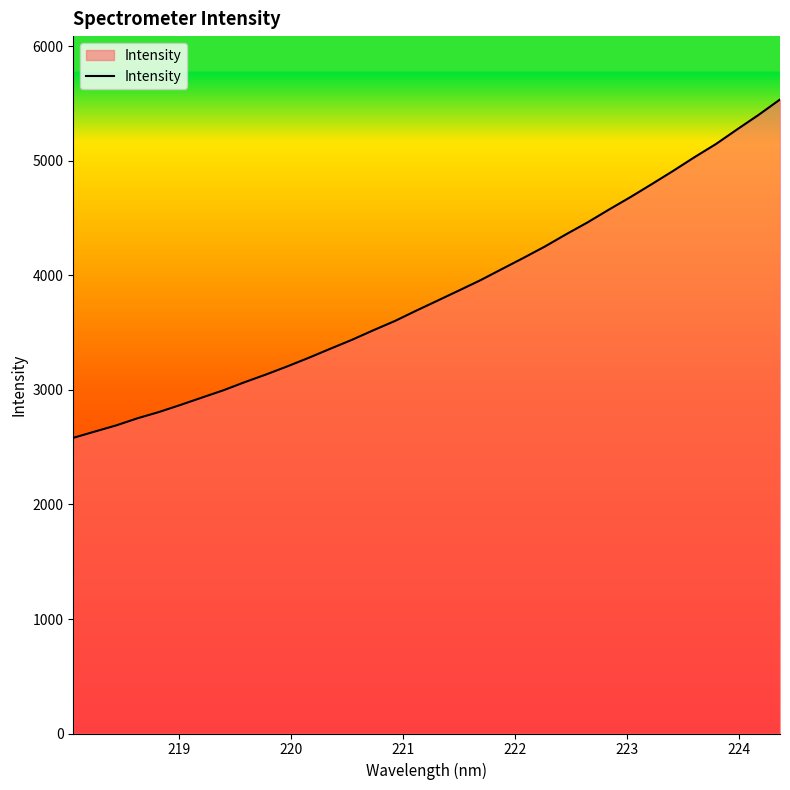

What is the difference between the maximum and minimum values?

2954.7